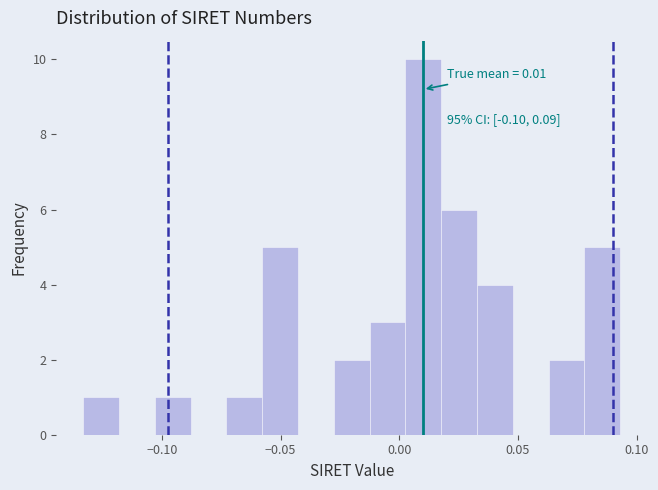

Read against the x-axis, roughly where is the centre of the tallest bar?

0.010